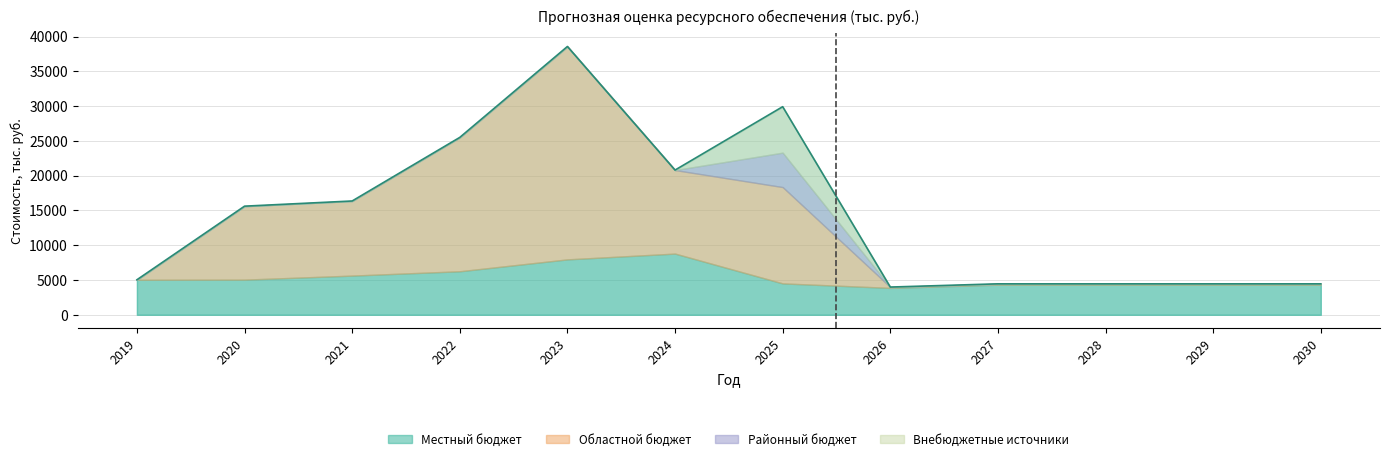

True or false: oblast_budget and federal_budget cross at least once.

False